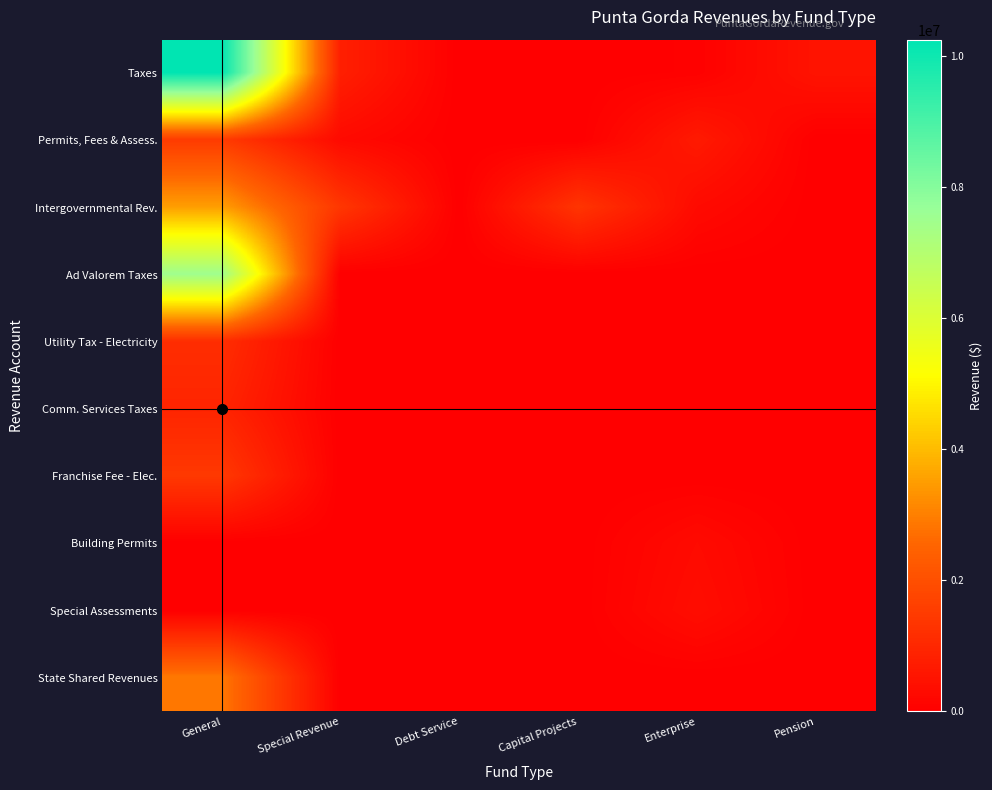

Which label corresponds to the smallest value in the chart?

Debt Service